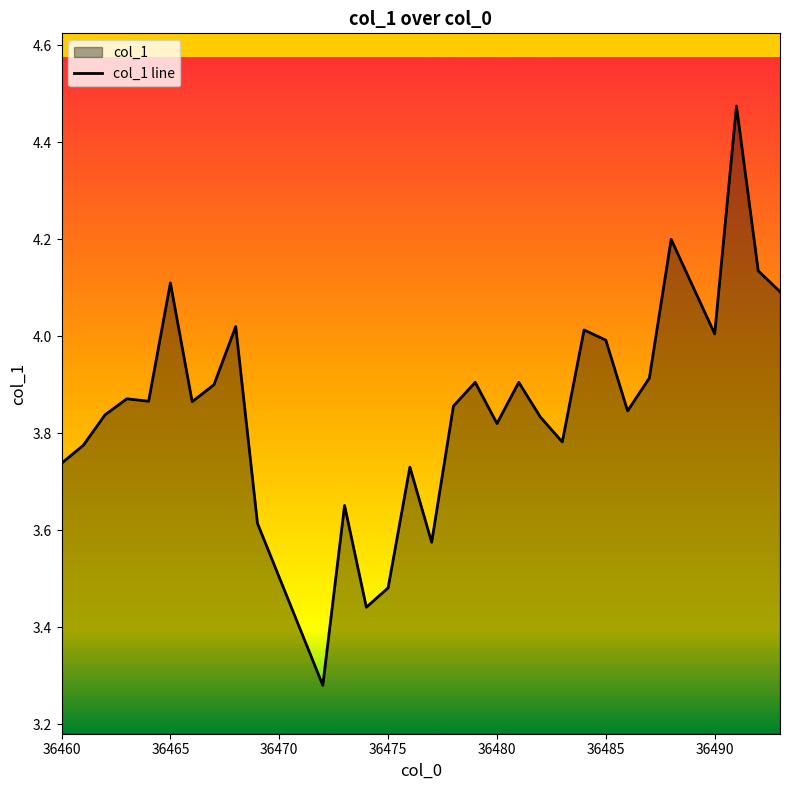

What is the difference between the maximum and minimum values?

1.2